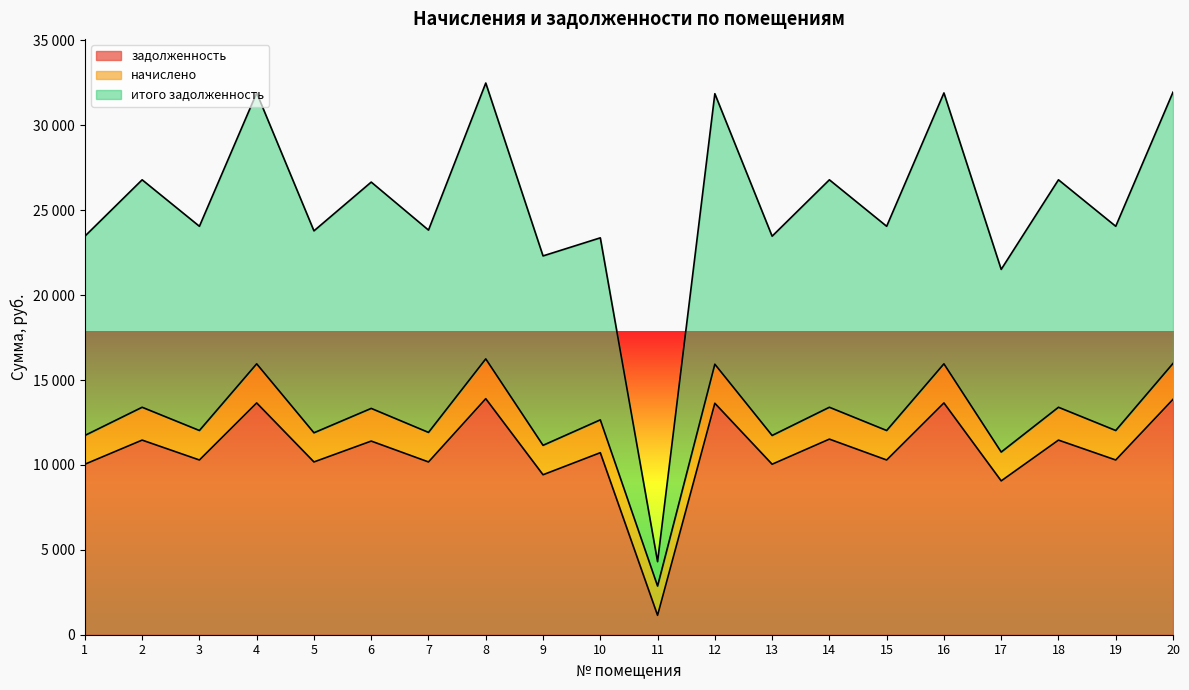

What is the sum of the задолженность values at 18 and 20?

25324.8